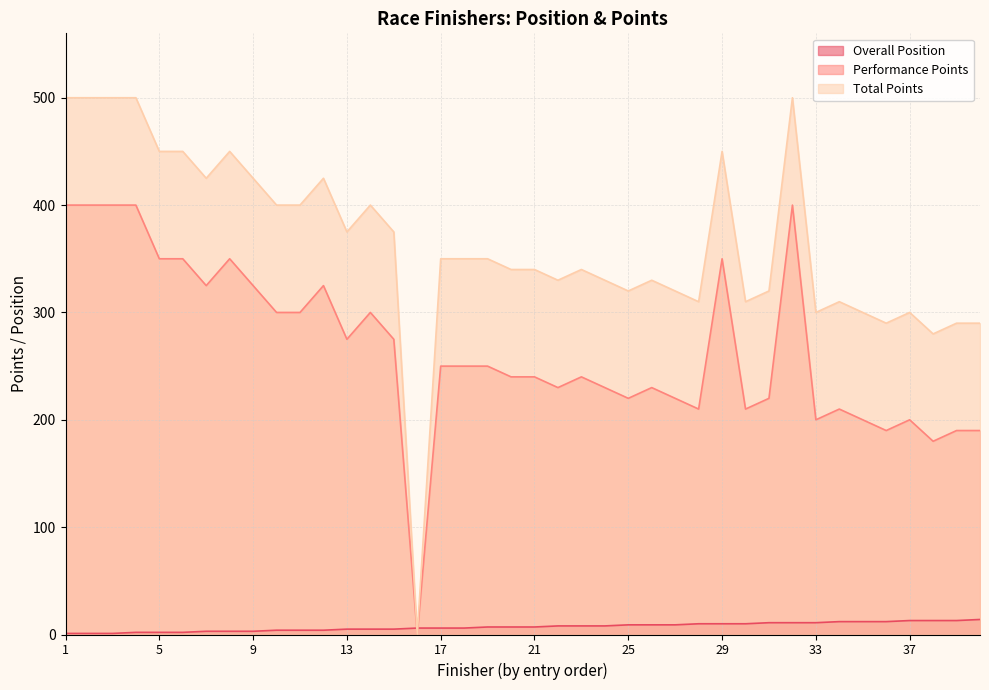

What are all the series names shown in the legend?

Overall Position, Performance Points, Total Points